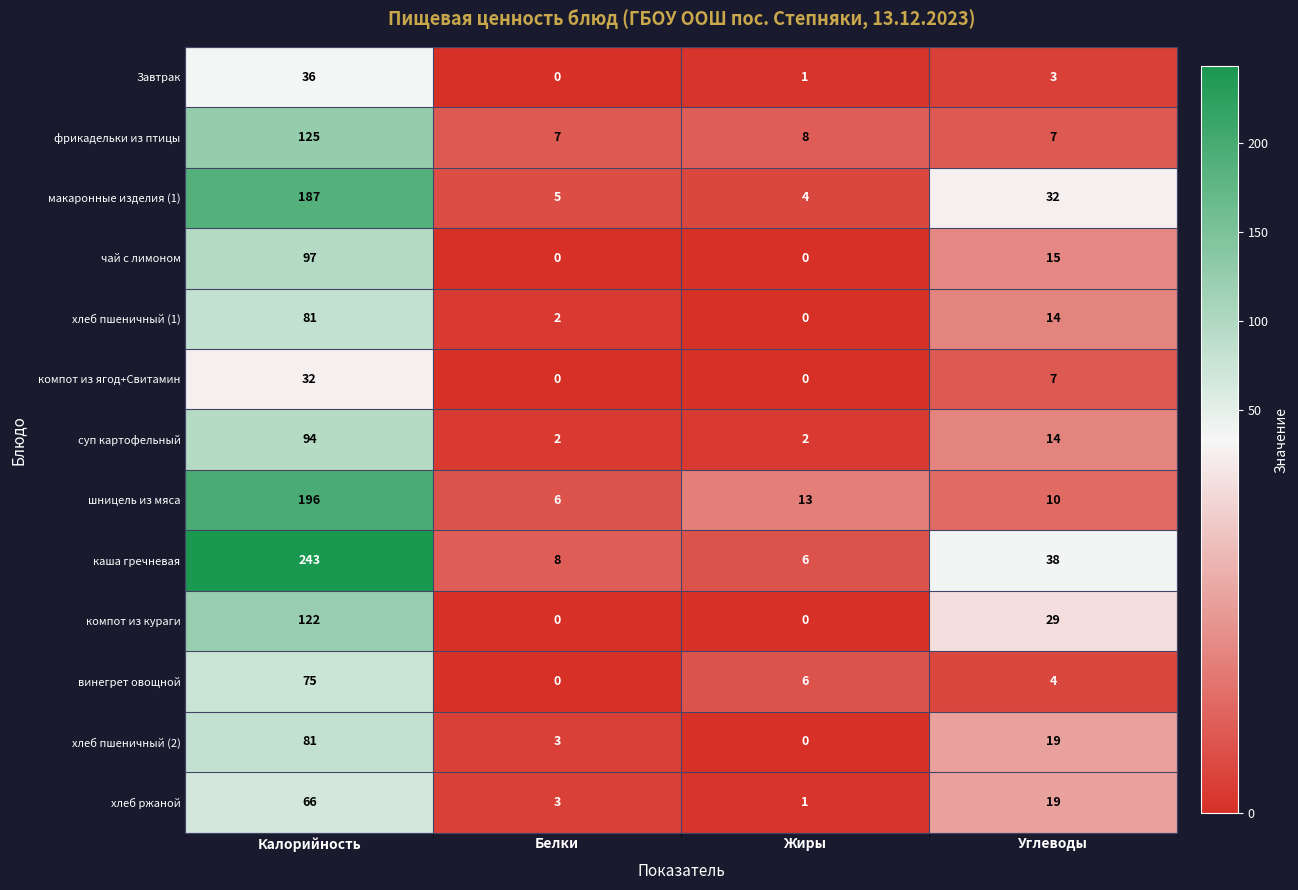

What is the total value across all series at Белки?

36